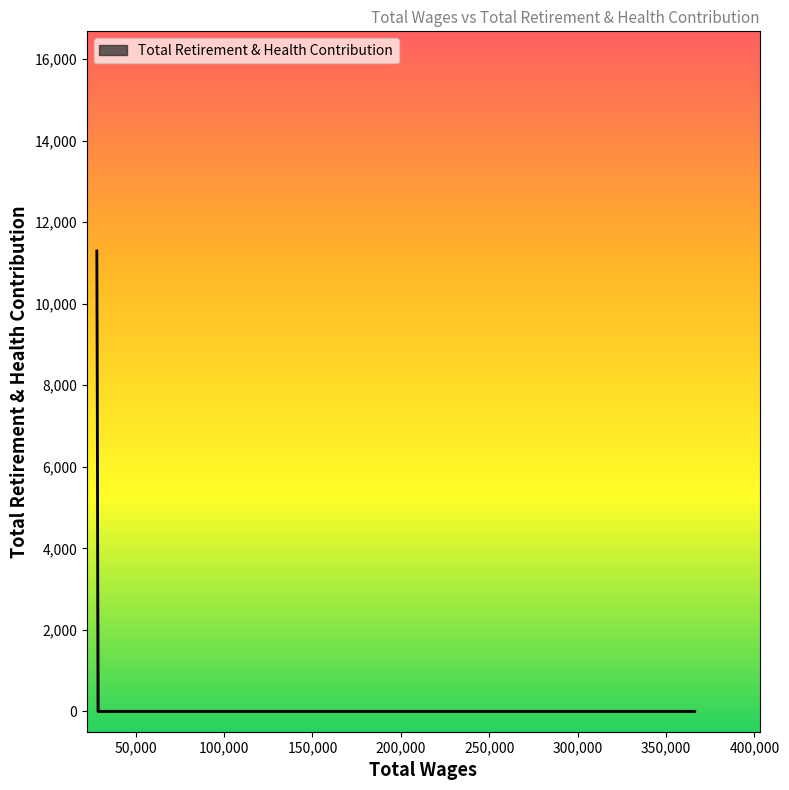

What is the greatest value displayed?

11295